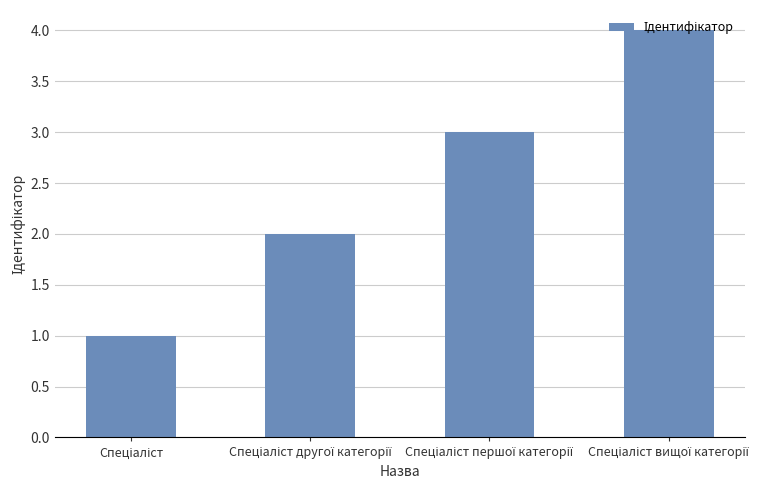

What is the greatest value displayed?

4